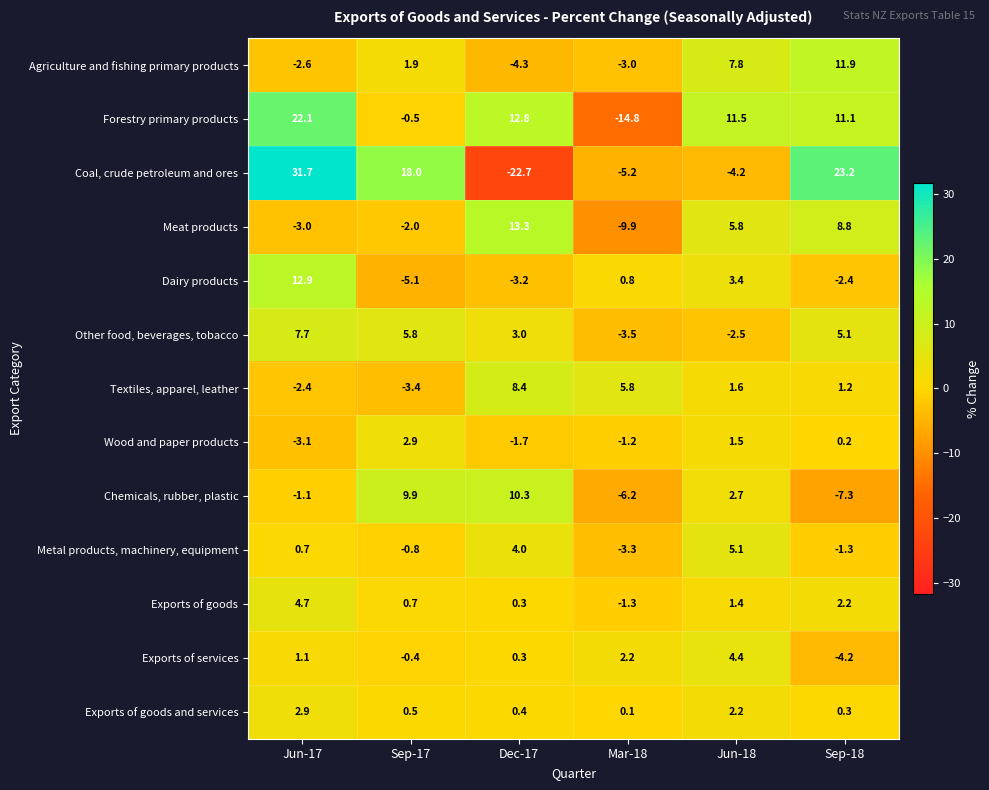

The value of Coal, crude petroleum and ores at Dec-17 is -7.1. True or false?

False